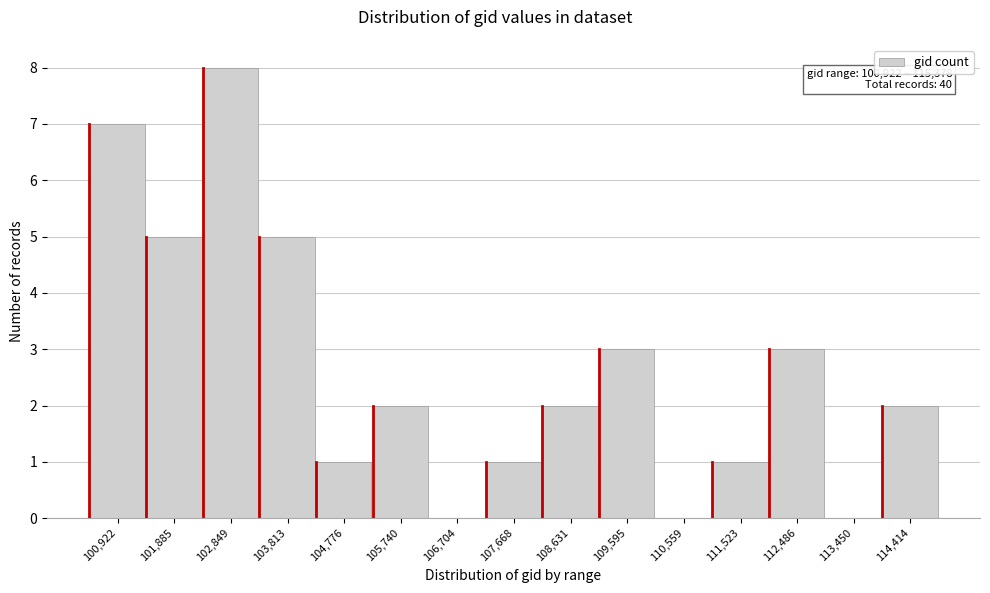

Reading left to right, extract all data points from this chart.

100,922=7	101,885=5	102,849=8	103,813=5	104,776=1	105,740=2	106,704=0	107,668=1	108,631=2	109,595=3	110,559=0	111,523=1	112,486=3	113,450=0	114,414=2